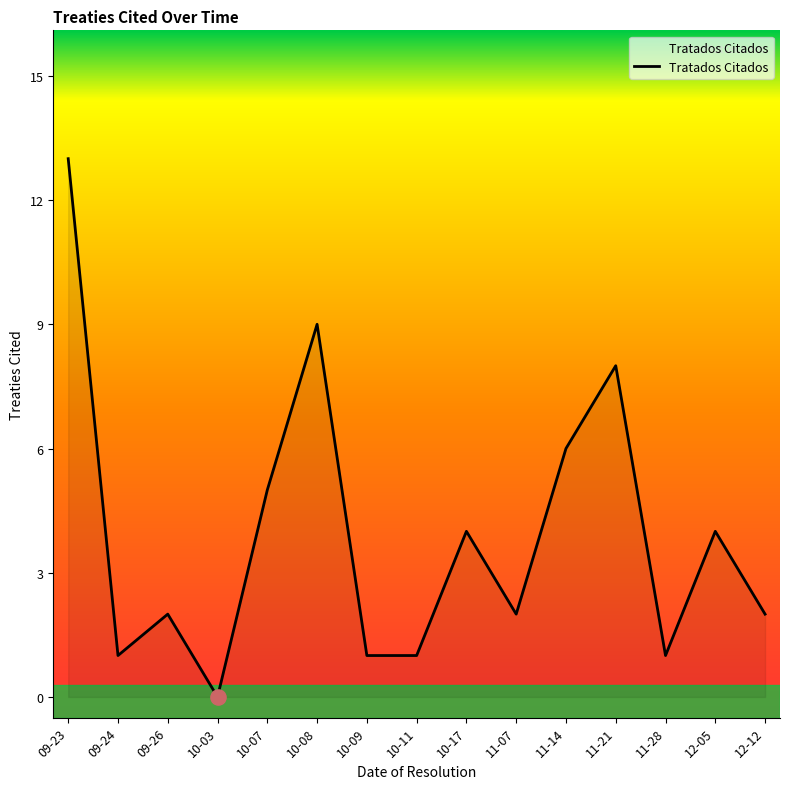

Which has a higher value, 10-07 or 10-17?

10-07